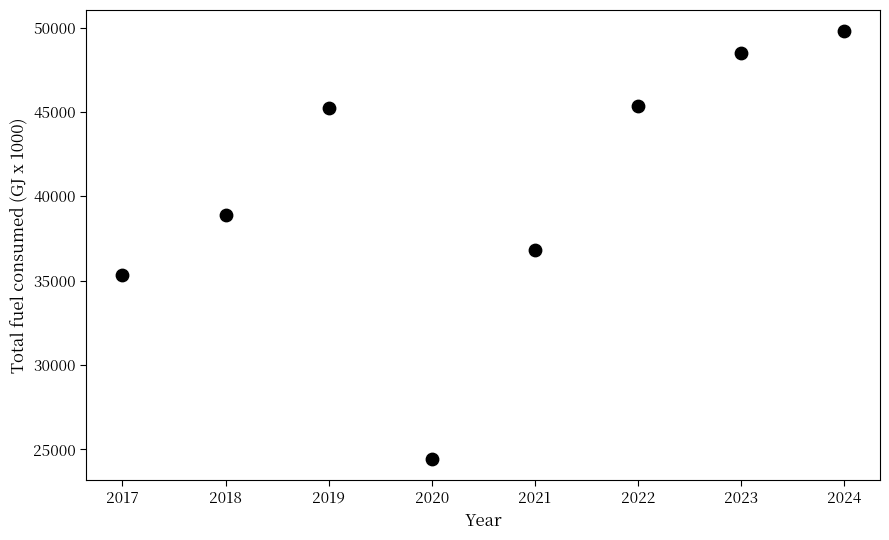

What is the range of Y values (max minus min)?

25332.3